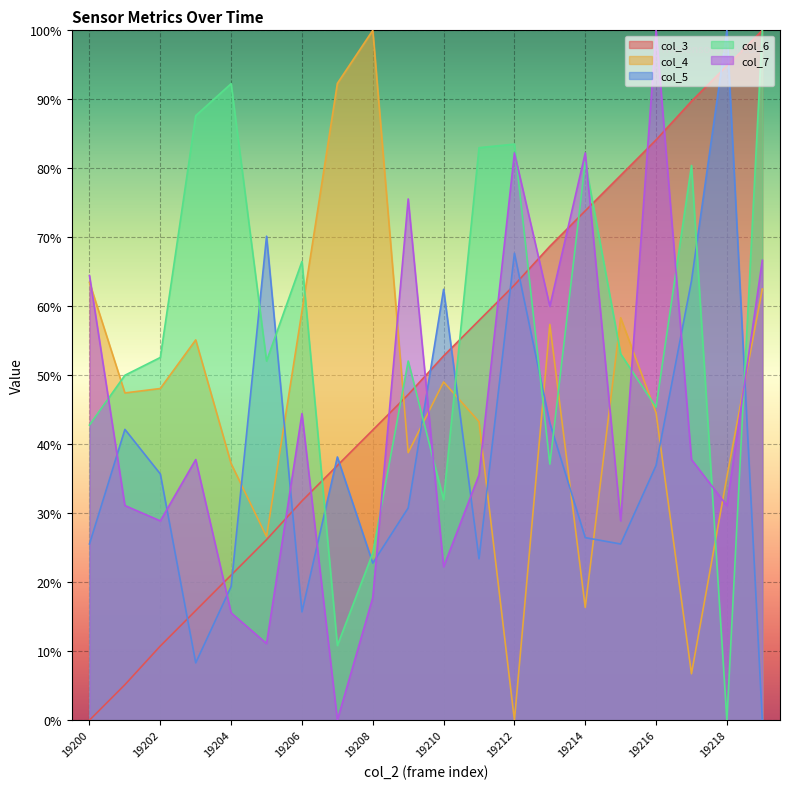

How many series are shown in this chart?

5